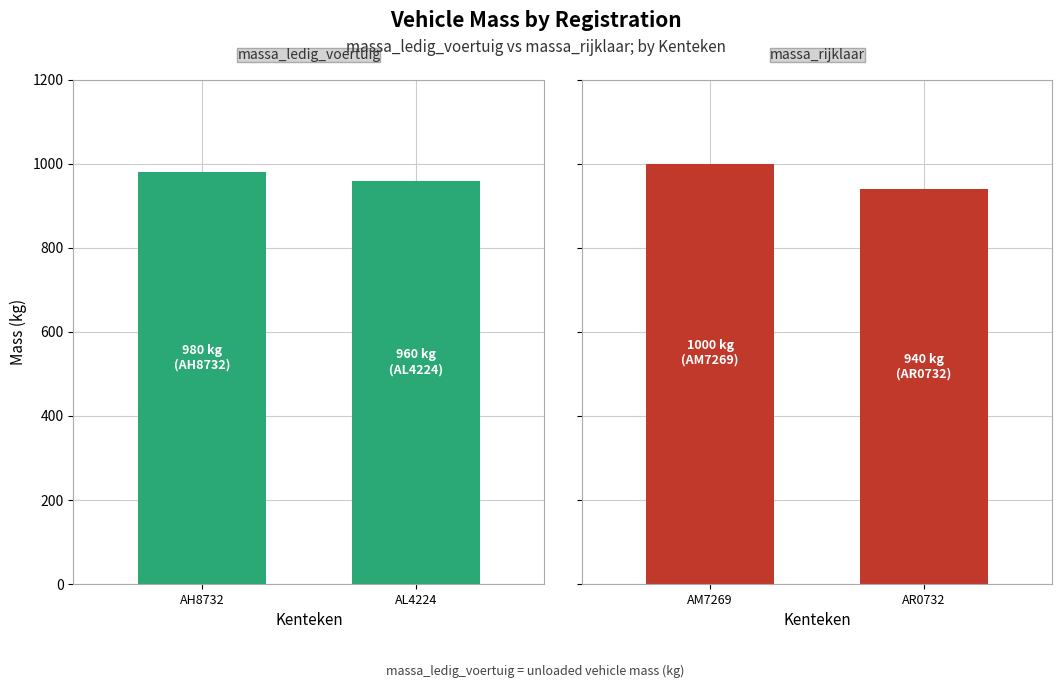

Are the bars grouped side by side (vs. stacked)?

Yes